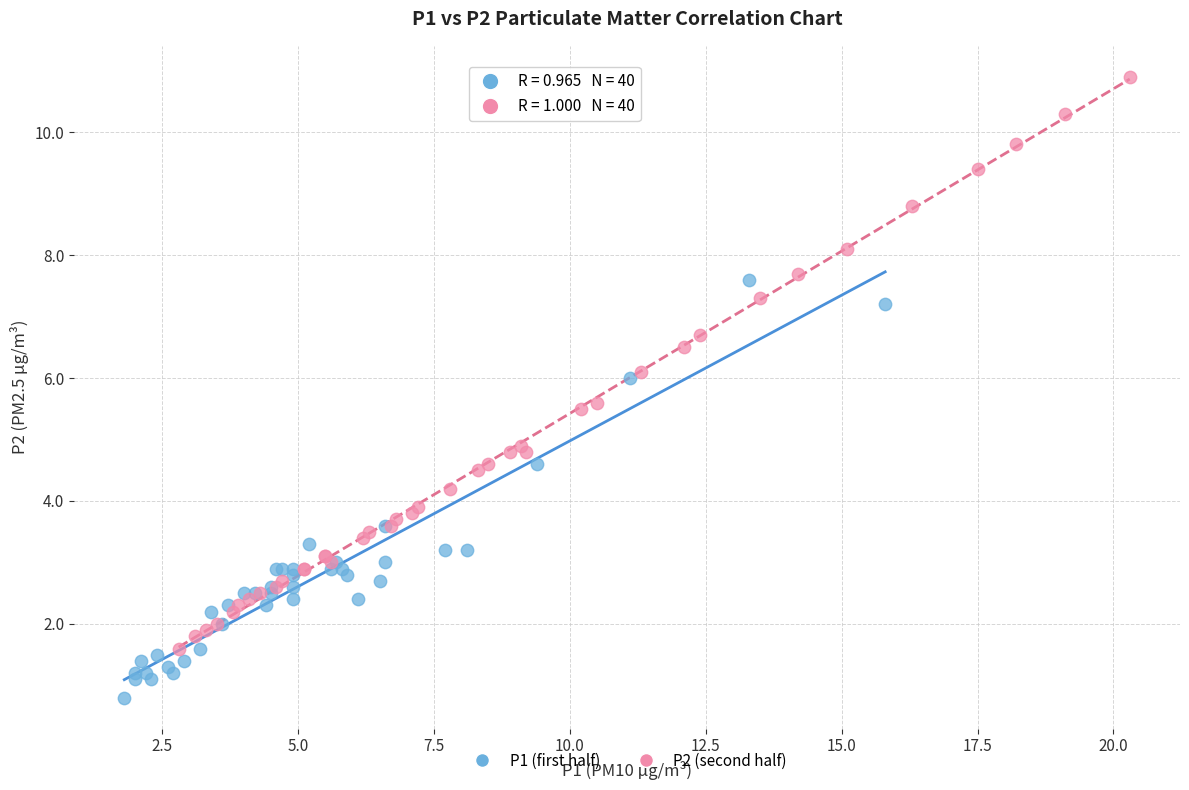

Which series reaches the maximum Y coordinate?

P2 (second half)